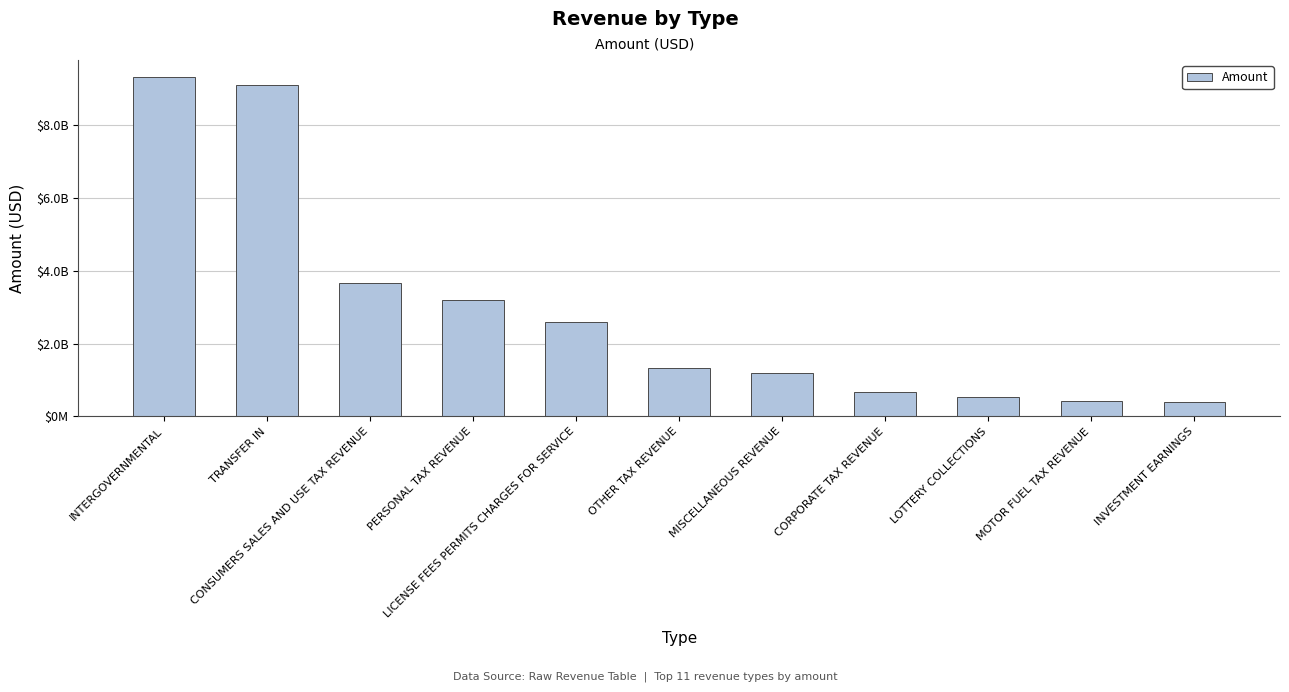

What is the sum of all values?

32422310942.4